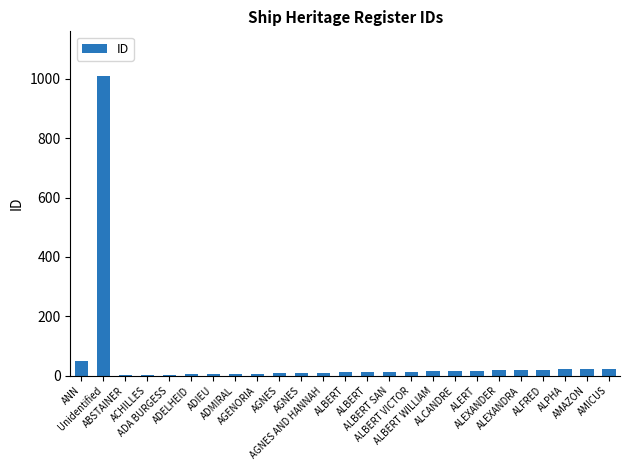

What is the difference between the maximum and minimum values?

1008